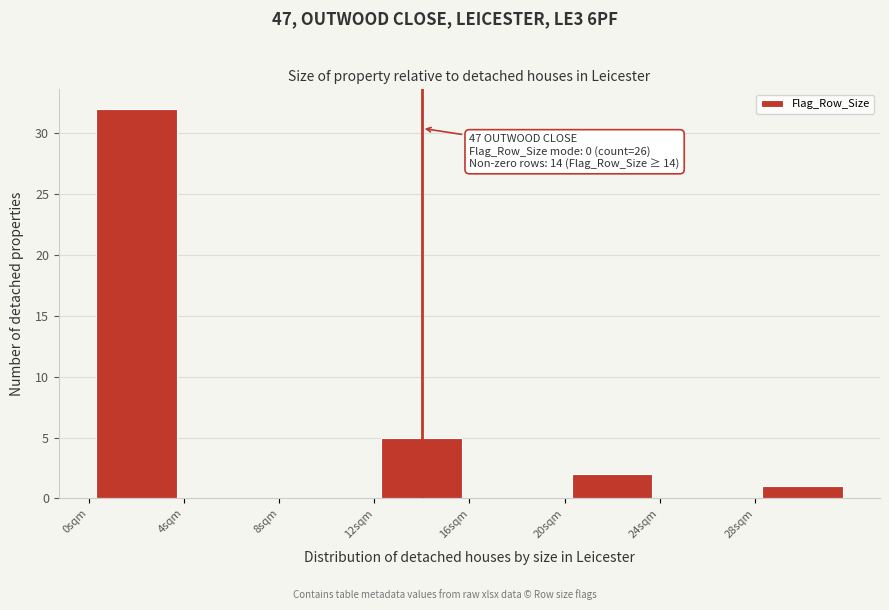

Which range on the x-axis has the tallest bar?

0 to 4